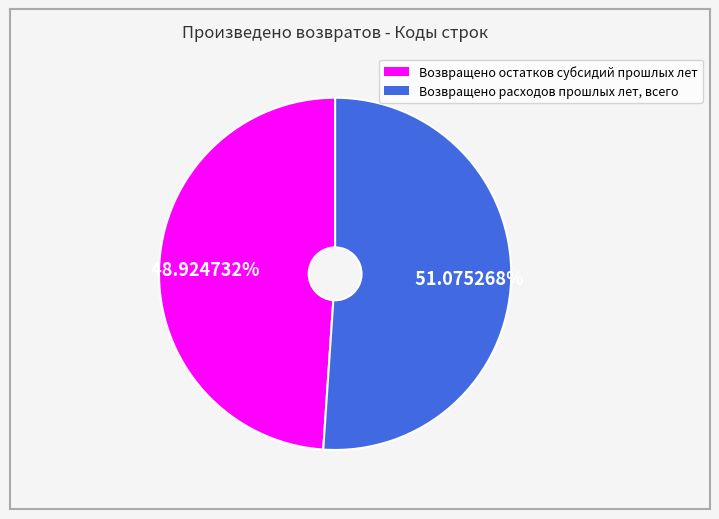

To the nearest percent, what percentage of the pie is Возвращено остатков субсидий прошлых лет?

49%